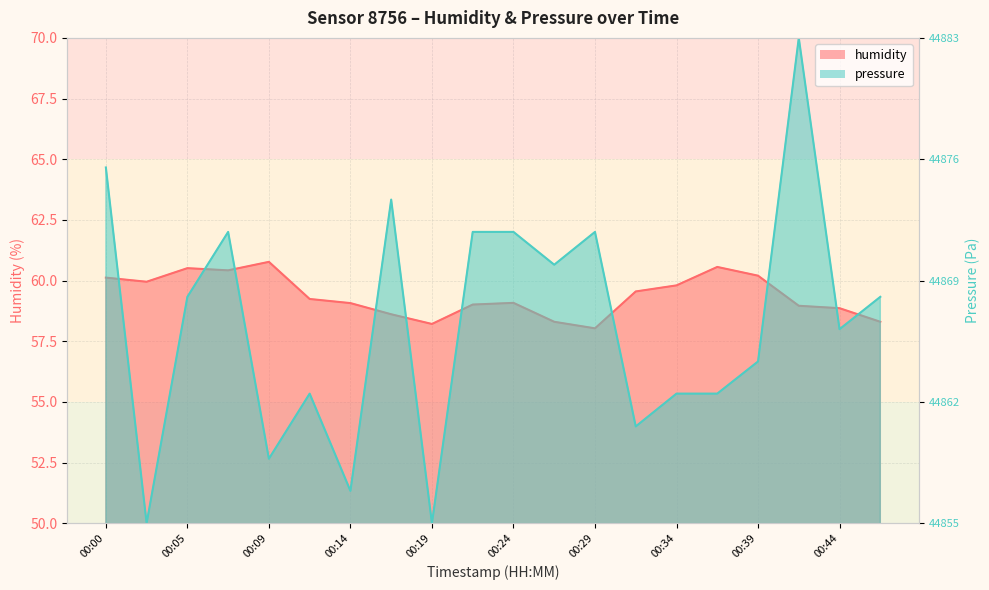

Which series has the largest range (max minus min)?

pressure_scaled